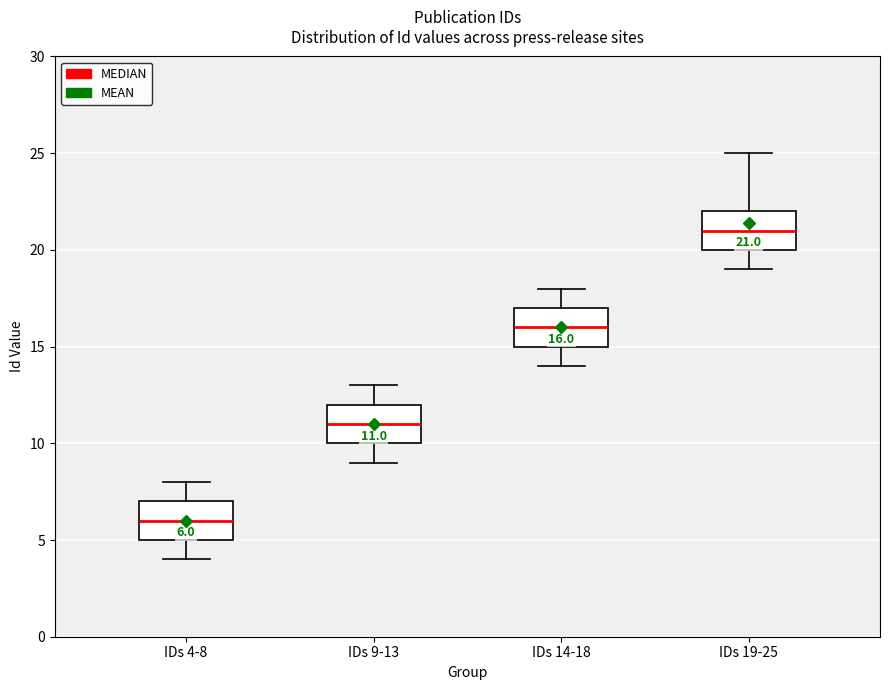

Which box has the highest median line?

IDs 19-25